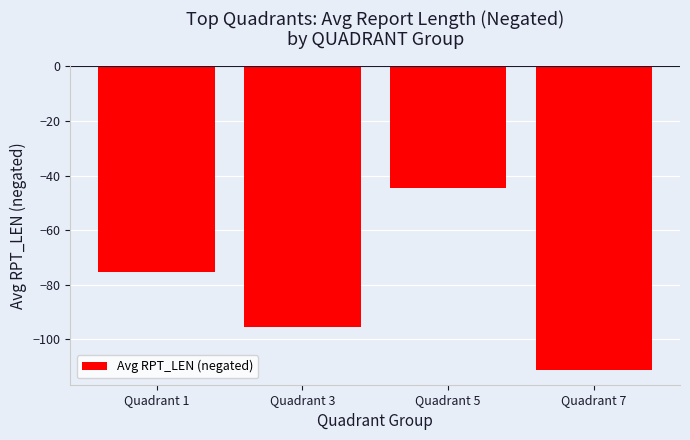

What is the sum of the values at Quadrant 1 and Quadrant 7?

-186.3